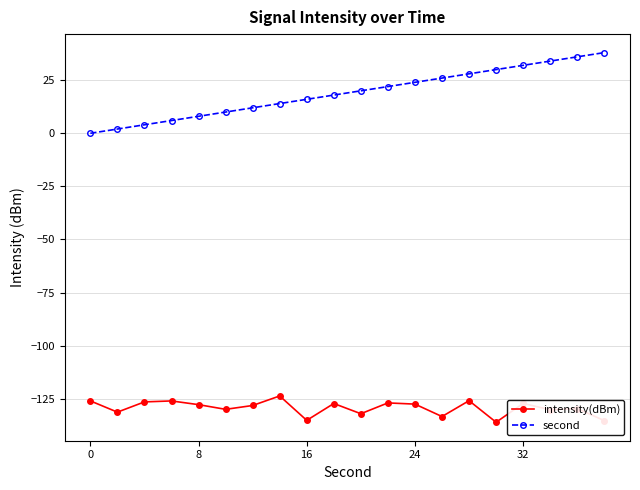

Which series has the largest range (max minus min)?

second